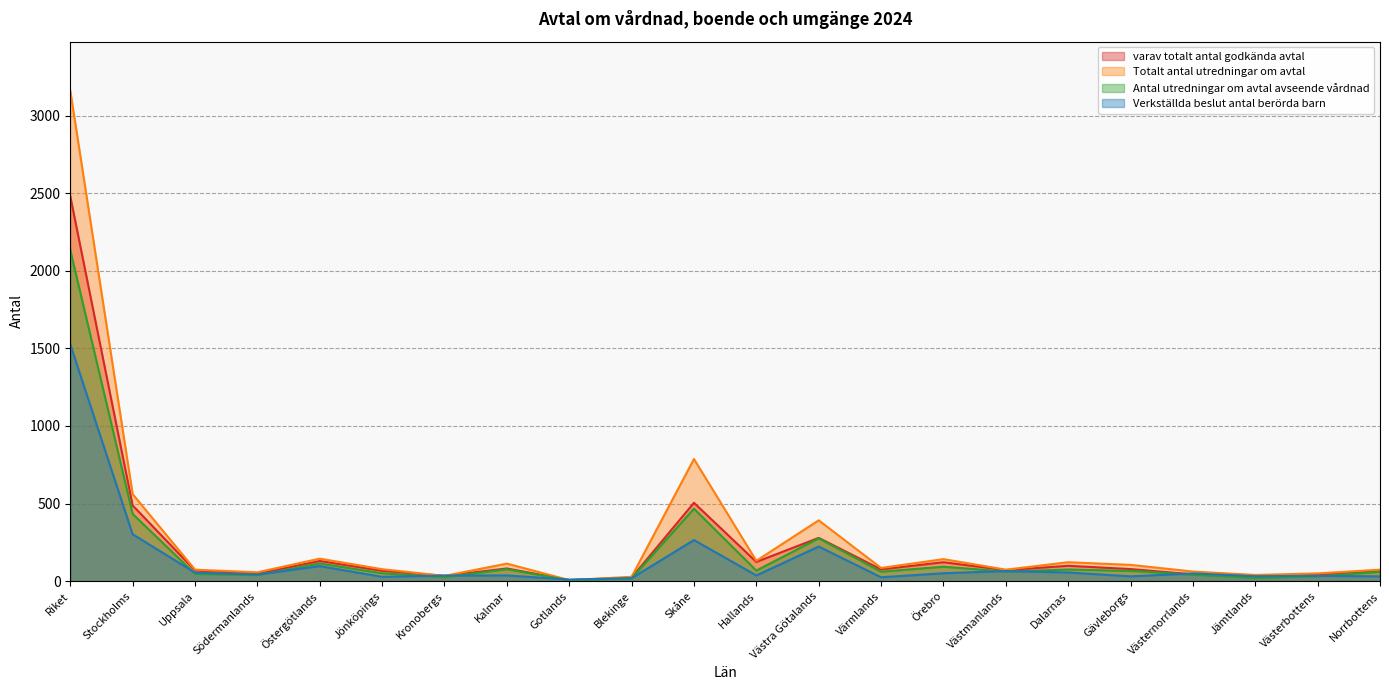

What is the label of the 7th point from the left?

Kronobergs